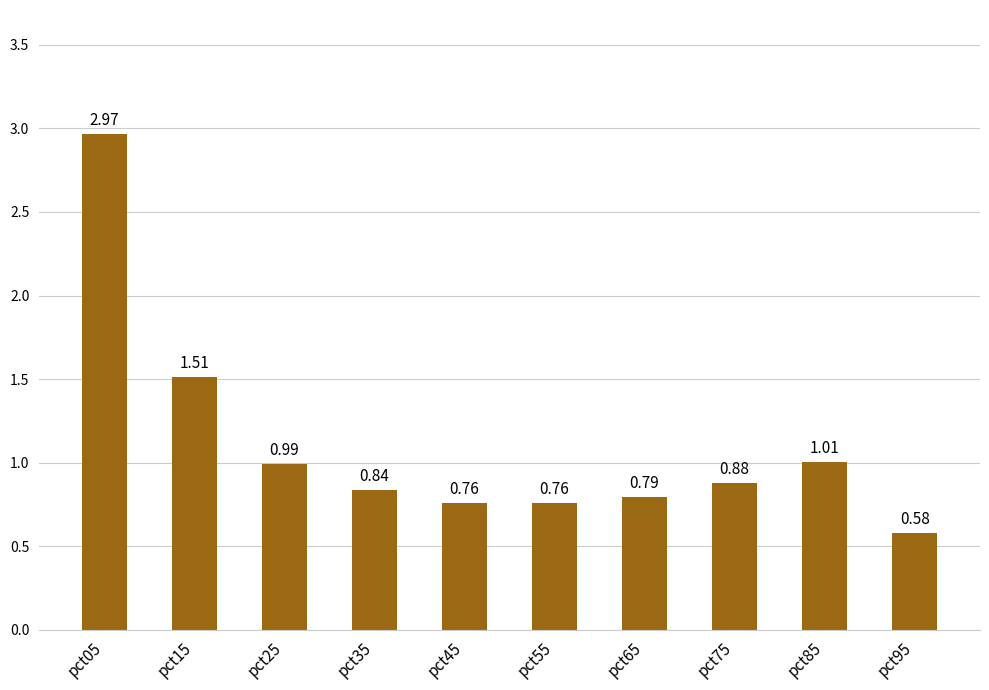

At which category does the chart reach its minimum across all series?

pct95